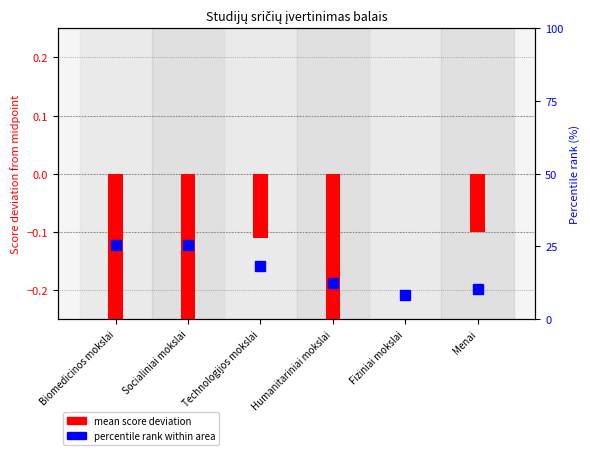

What is the difference between the percentile rank within area values at Humanitariniai mokslai and Socialiniai mokslai?

13.3